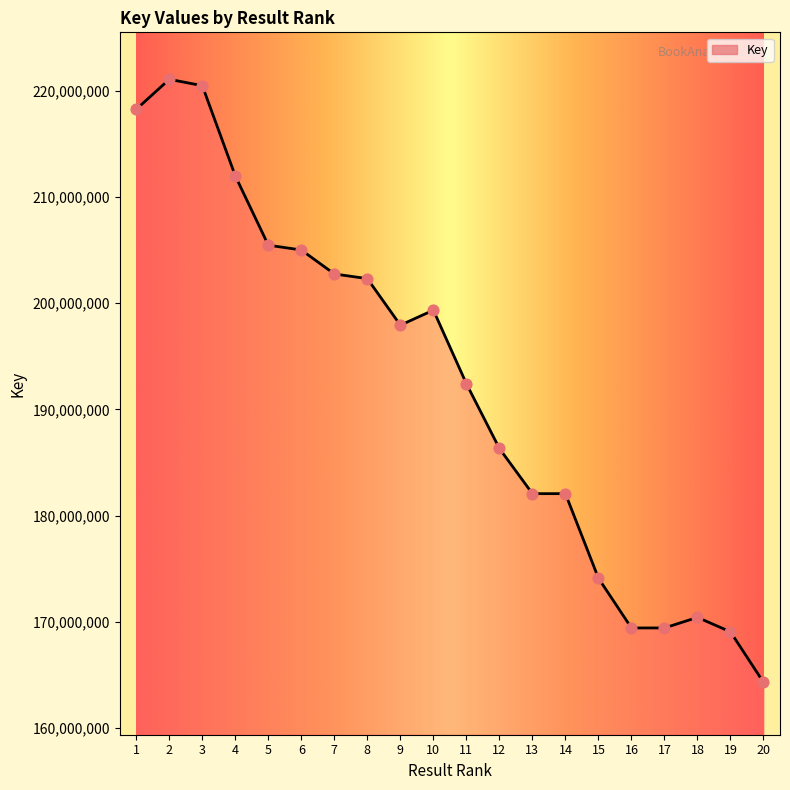

What is the change in value from 15 to 18?

-3685925